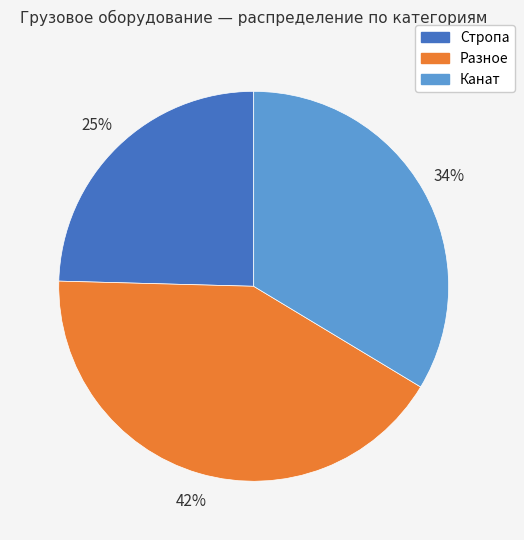

True or false: Разное accounts for 42% of the total.

True